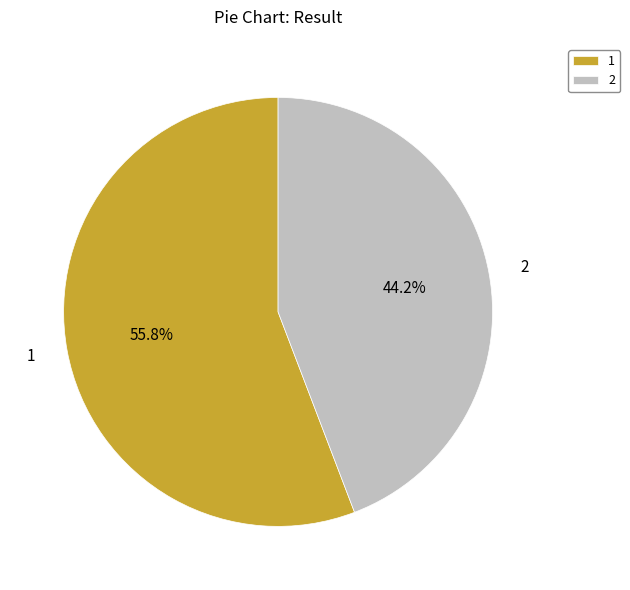

Does any single category account for the majority?

Yes